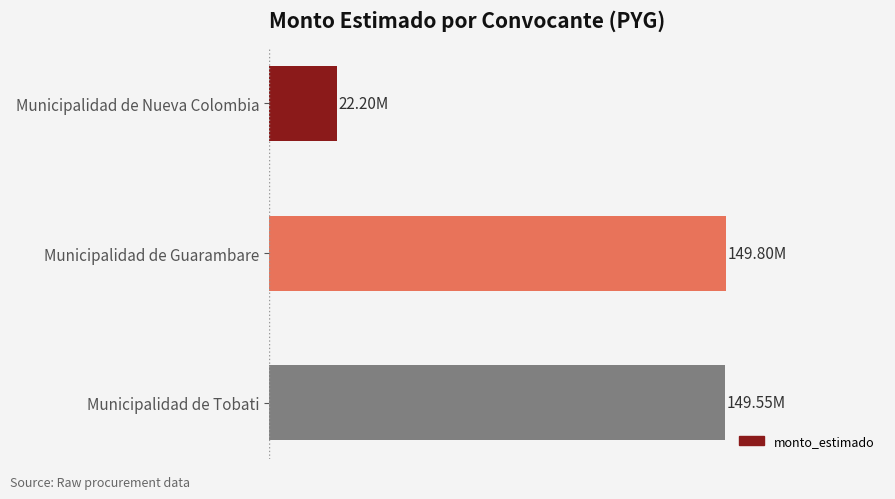

How many data points are less than 149546000?

1